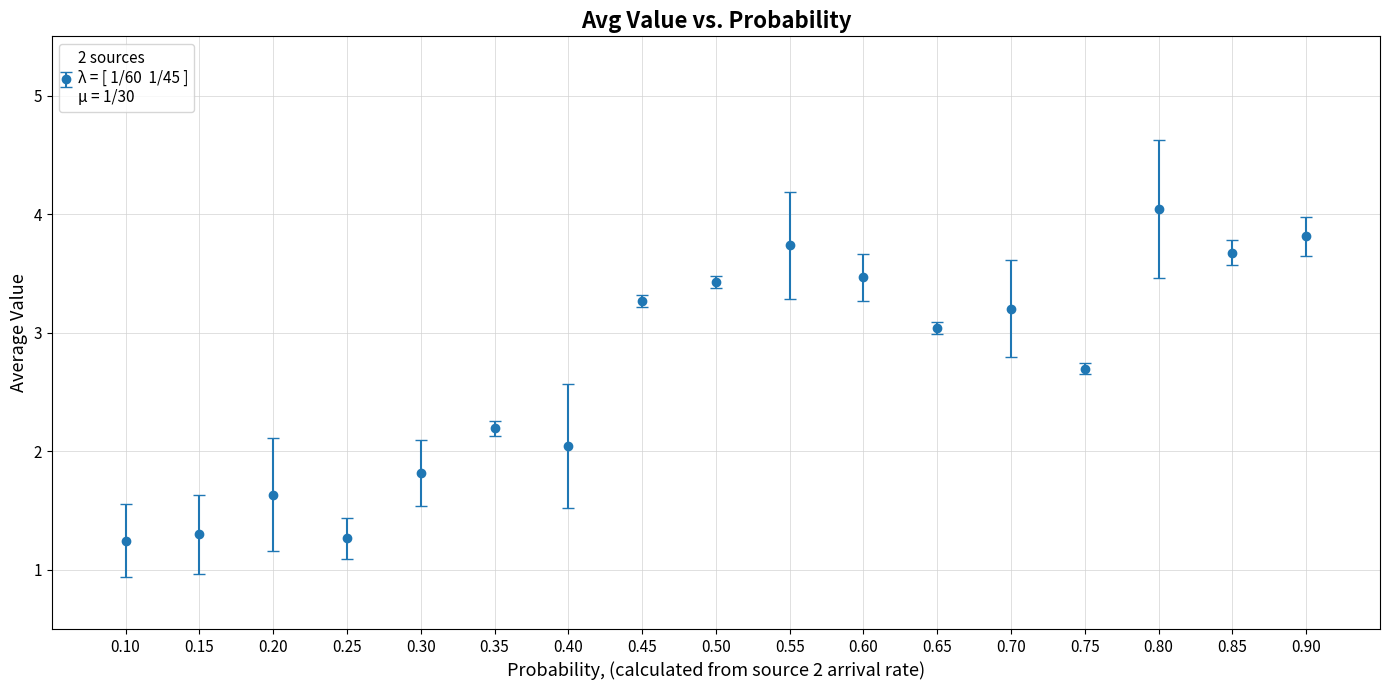

Which label corresponds to the largest value in the chart?

0.80